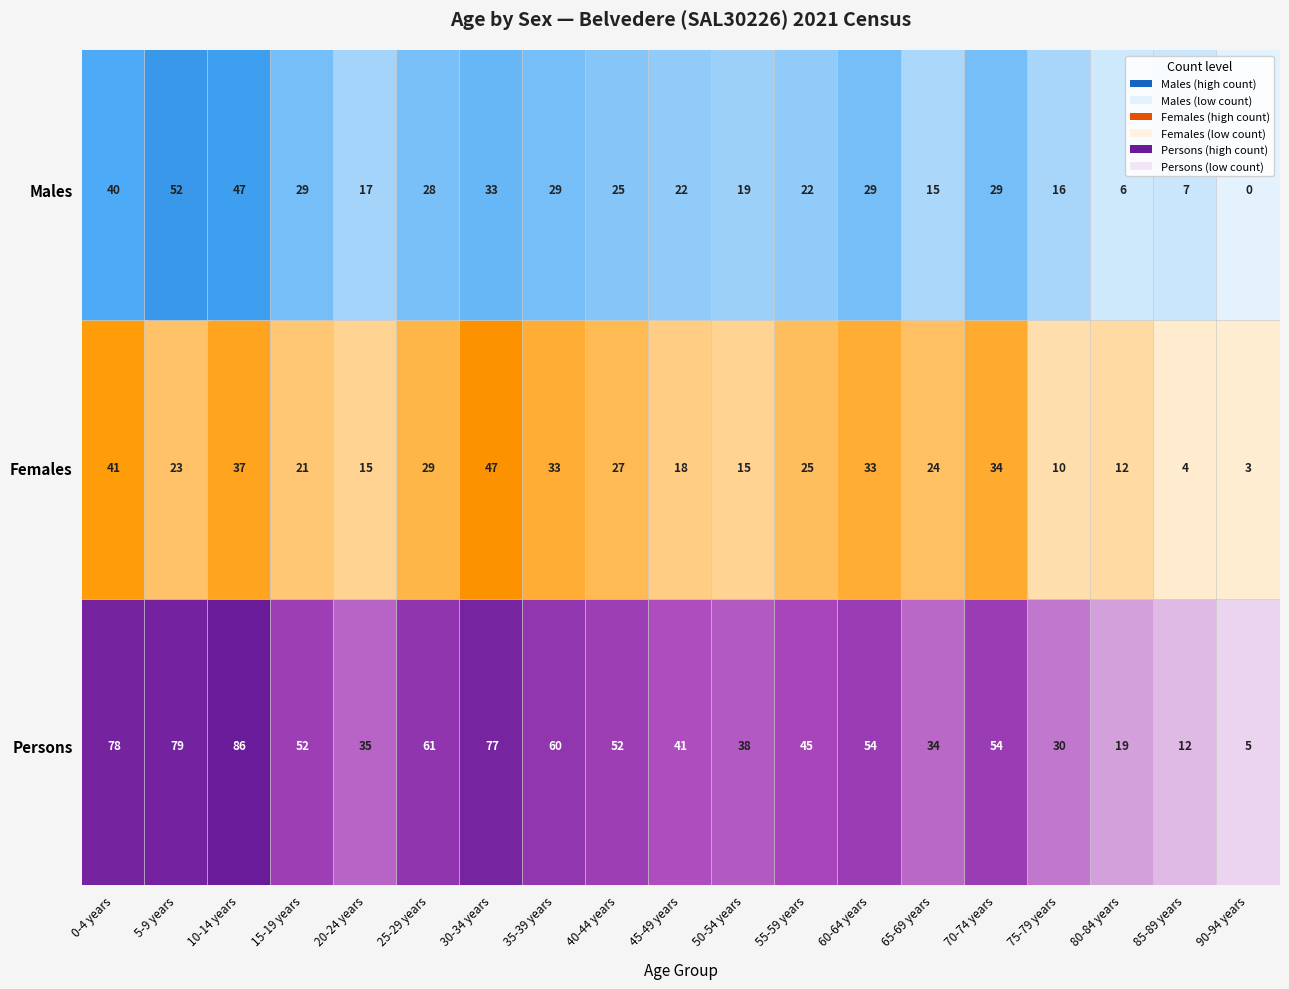

Rank the series by their maximum value, from highest to lowest.

Persons, Males, Females